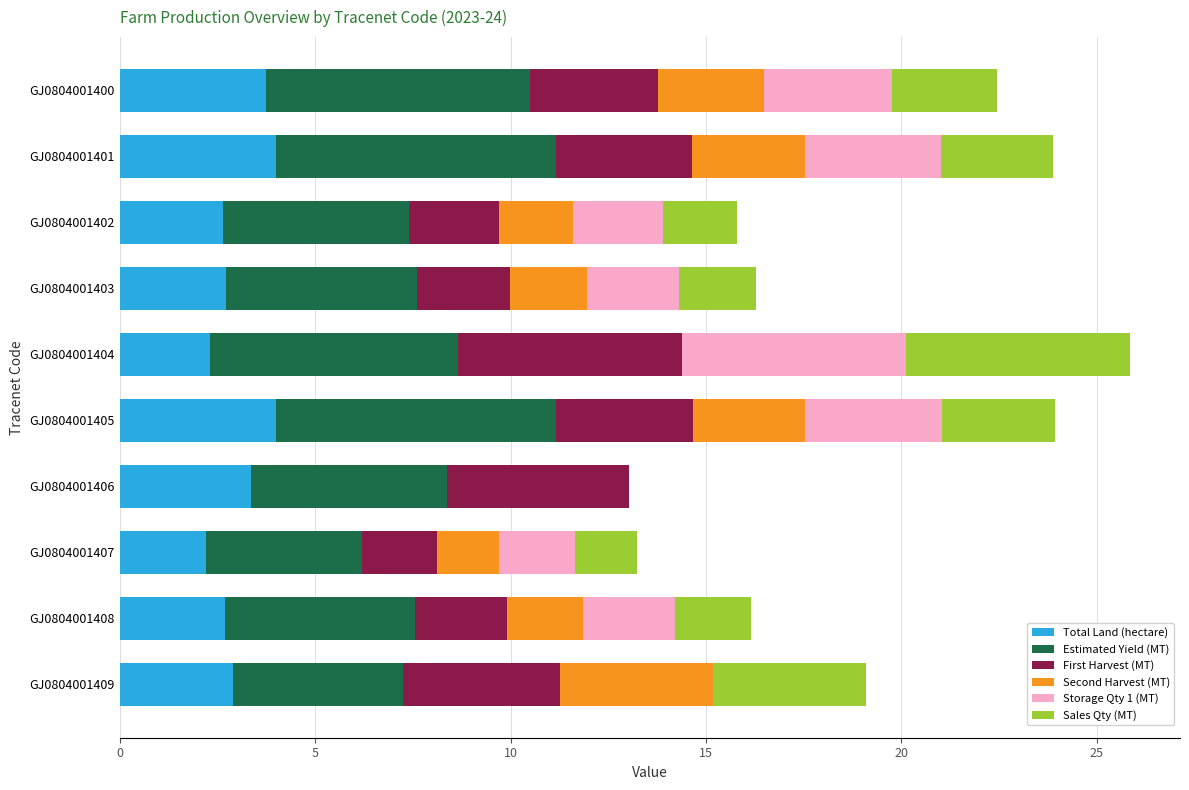

The Total Land (hectare) series shows 2.9 at GJ0804001409. True or false?

True